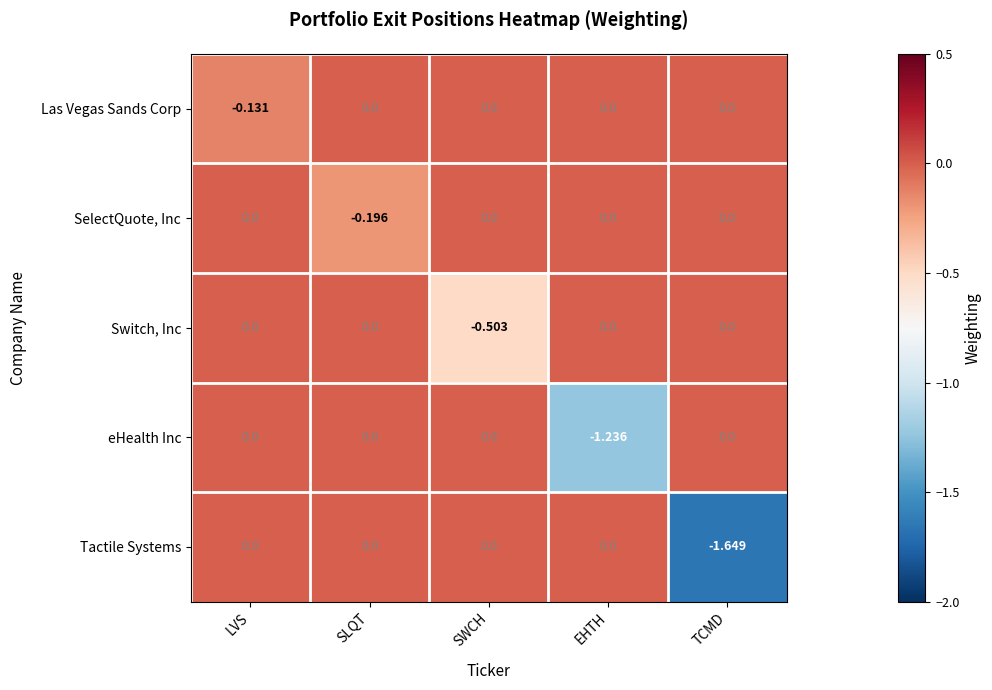

At which category is the sum across all series the highest?

LVS